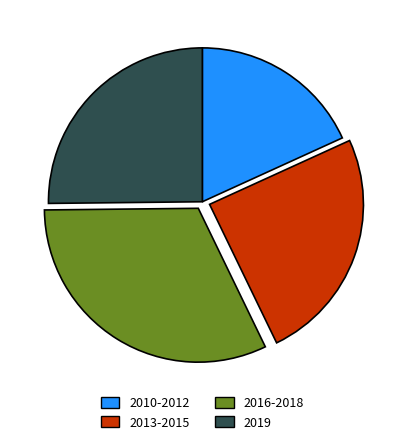

Is there any slice that represents more than half of the pie?

No